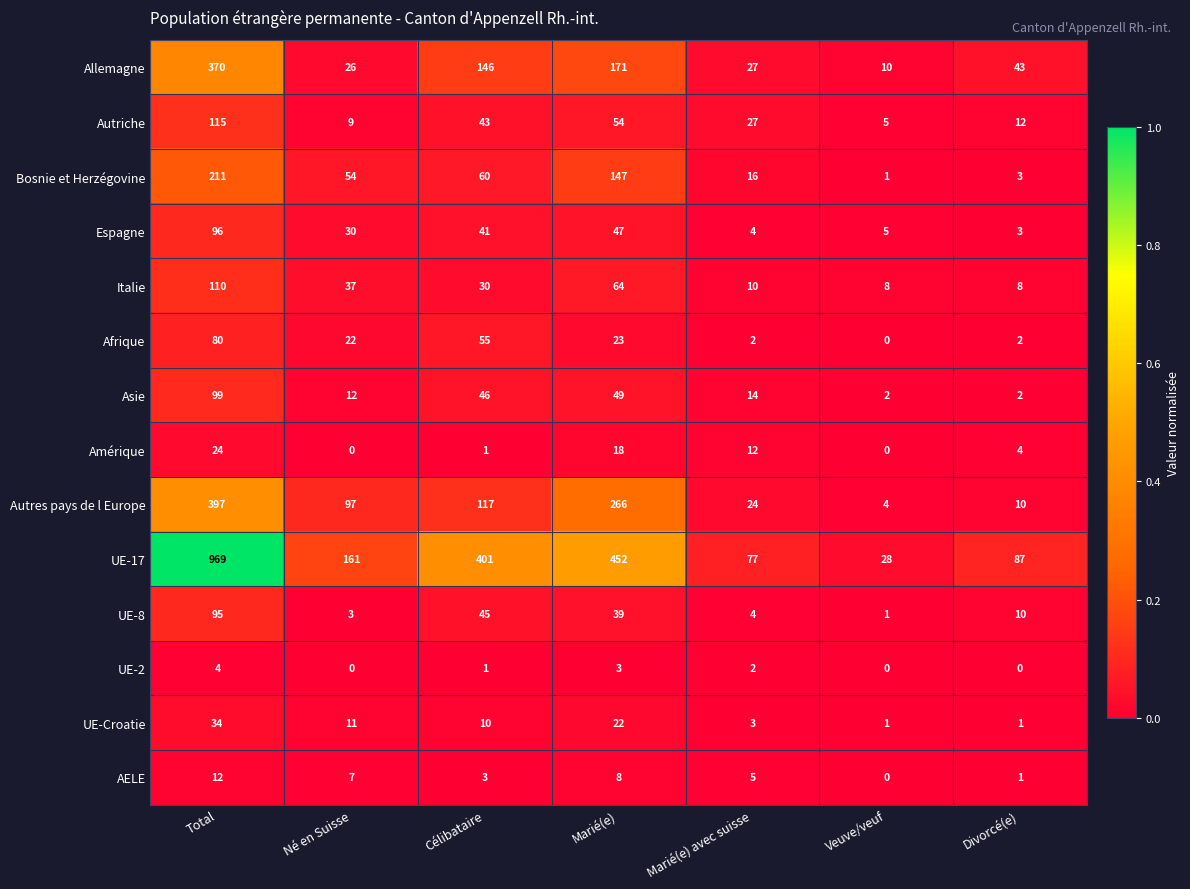

At which category is the sum across all series the highest?

Total